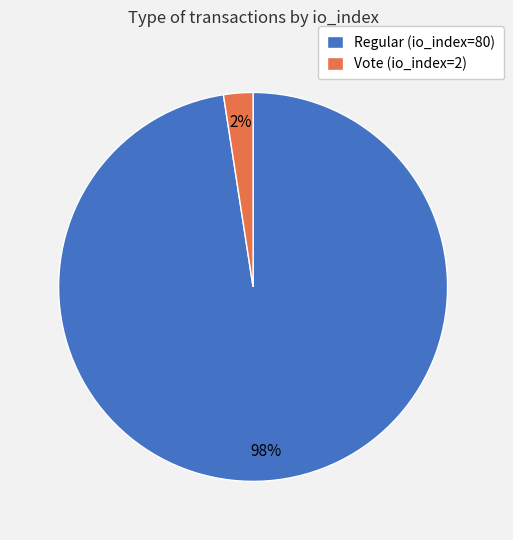

Do Regular (io_index=80) and Vote (io_index=2) together represent more than half of the pie?

Yes